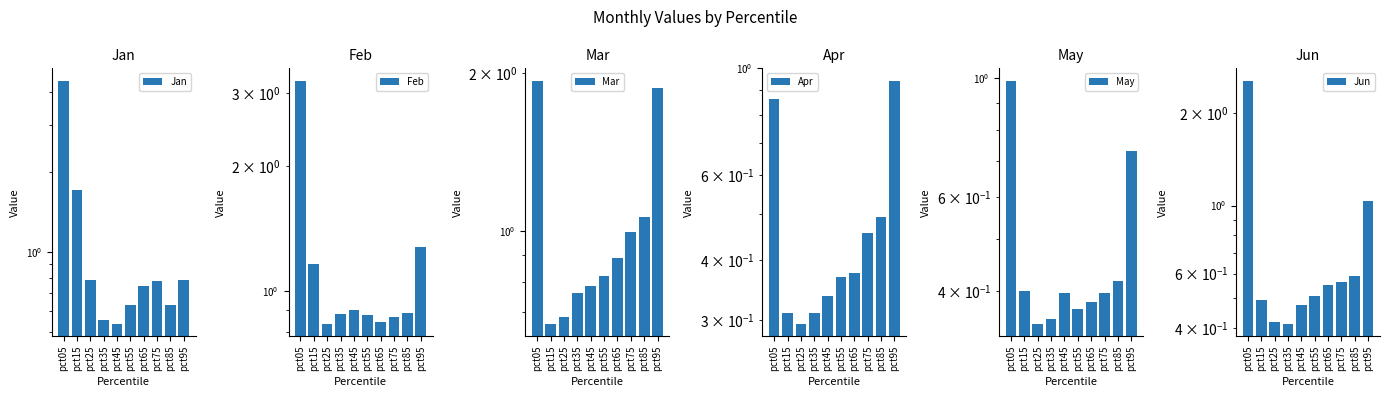

What is the difference between the highest and lowest values at pct65?

0.5